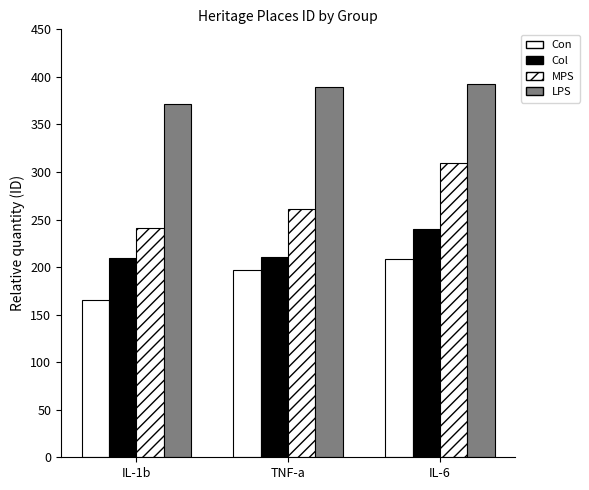

Where does the Col series first go above 211?

IL-6